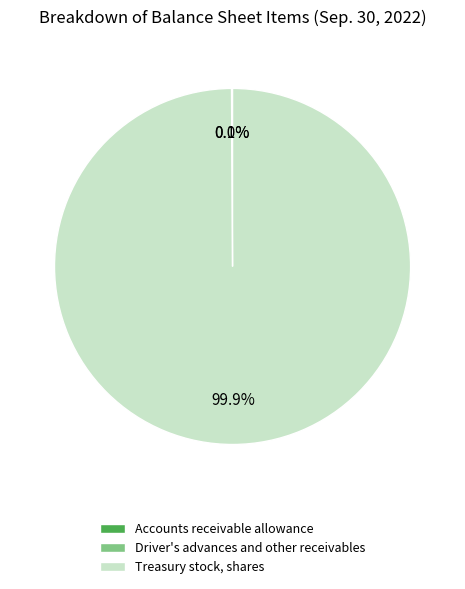

Is Treasury stock, shares the majority of the pie?

Yes